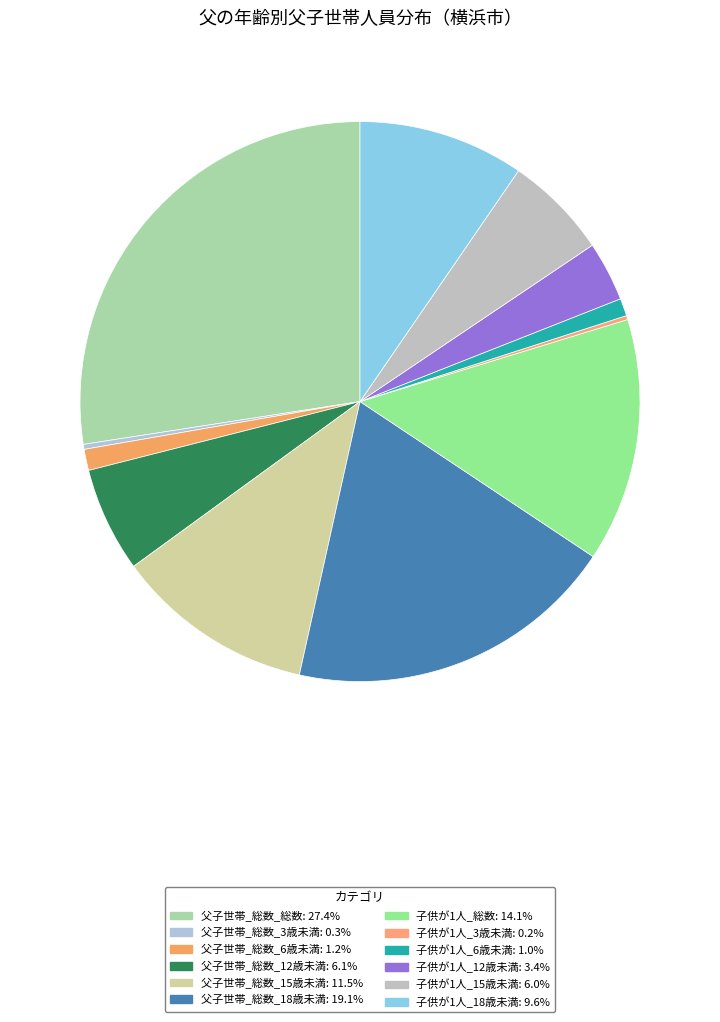

Do 父子世帯_総数_15歳未満 and 父子世帯_総数_3歳未満 together represent more than half of the pie?

No